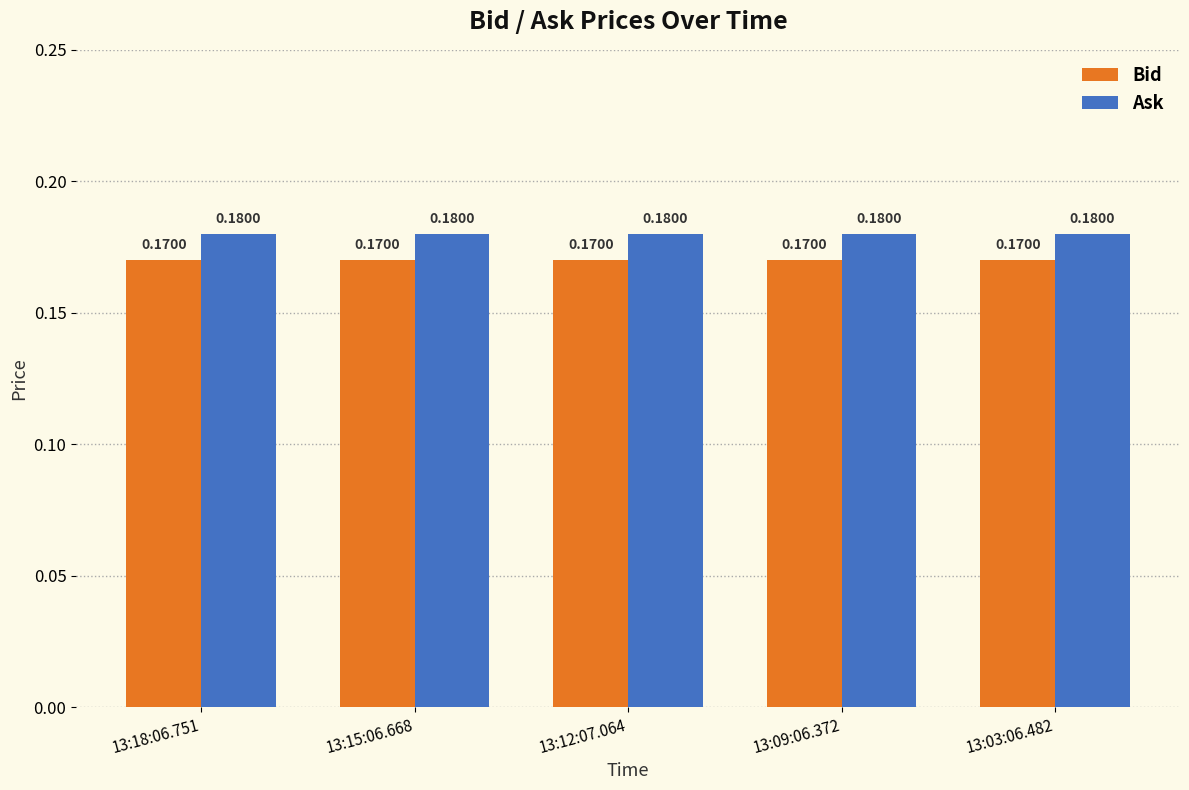

What is the sum of the Ask values at 13:12:07.064 and 13:03:06.482?

0.4